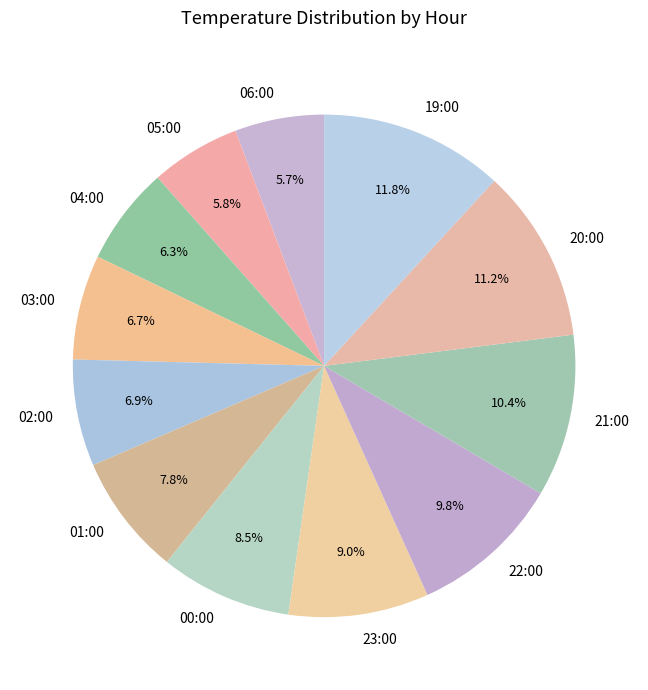

Is there any slice that represents more than half of the pie?

No